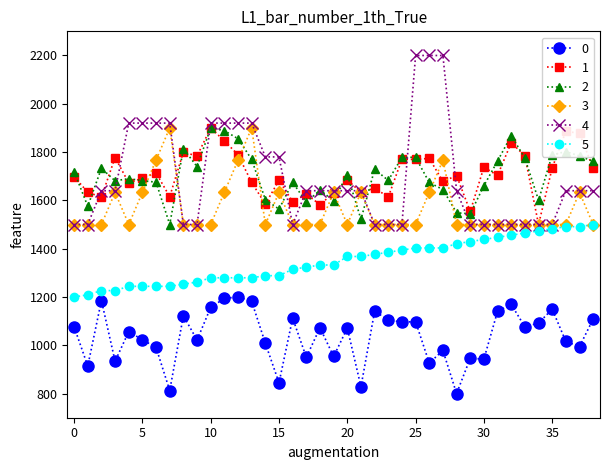

Which series has the widest spread of values?

4